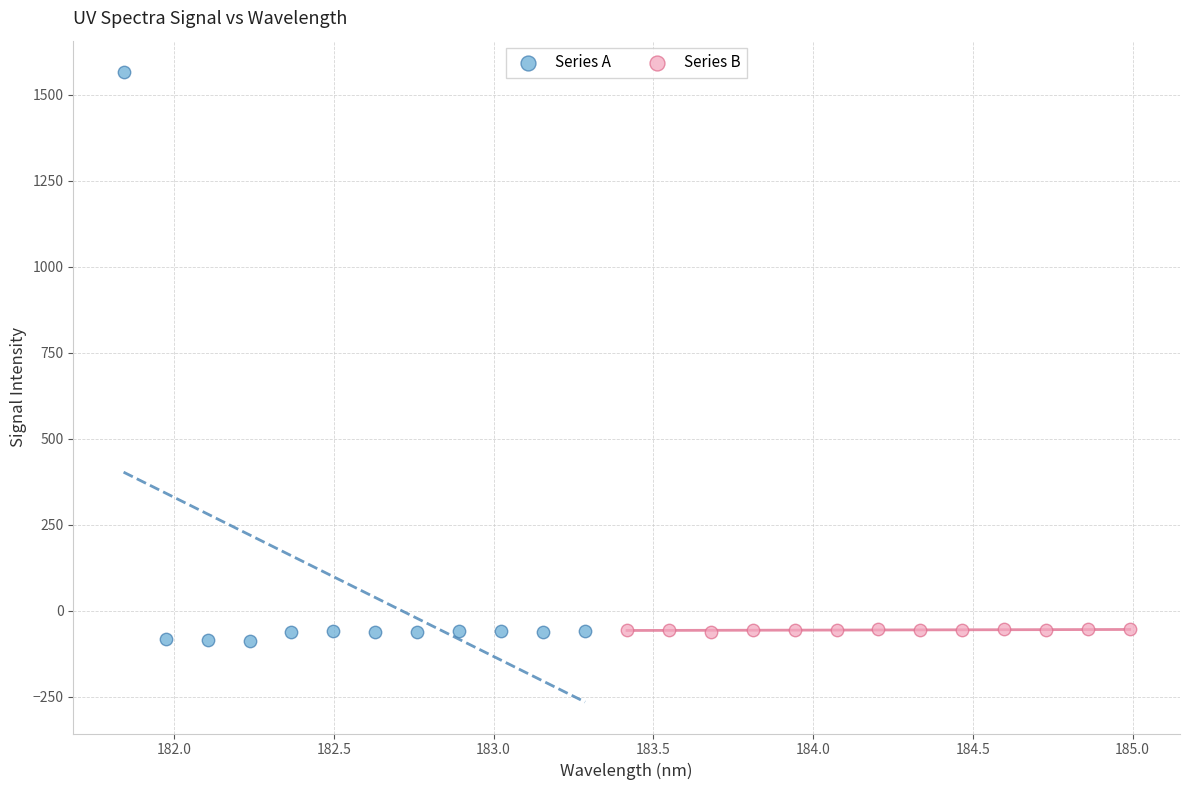

What are all the series names shown in the legend?

Series A, Series B